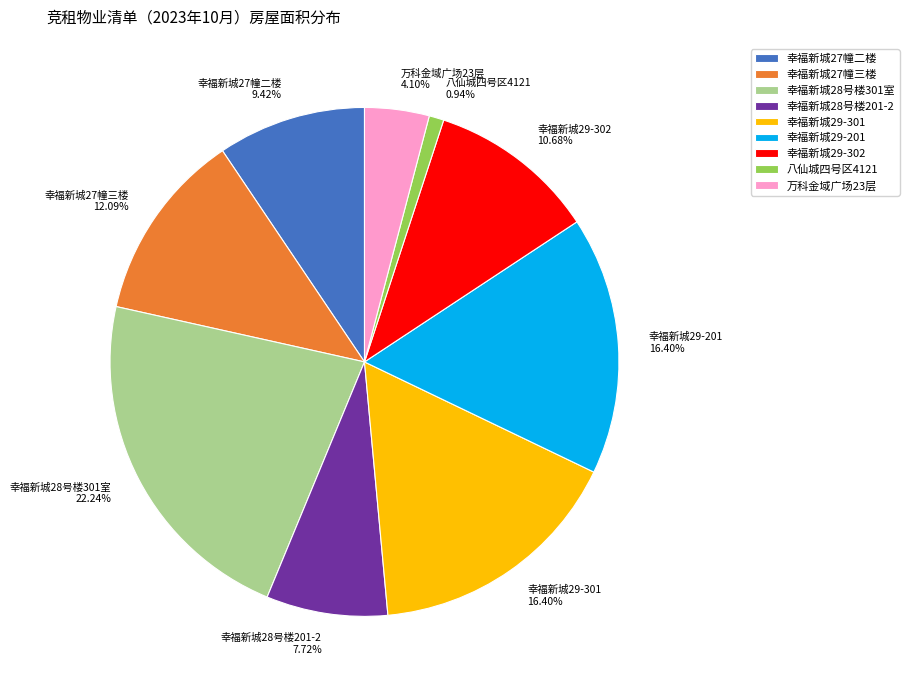

Between 幸福新城28号楼201-2 7.72% and 幸福新城28号楼301室 22.24%, which is larger?

幸福新城28号楼301室 22.24%